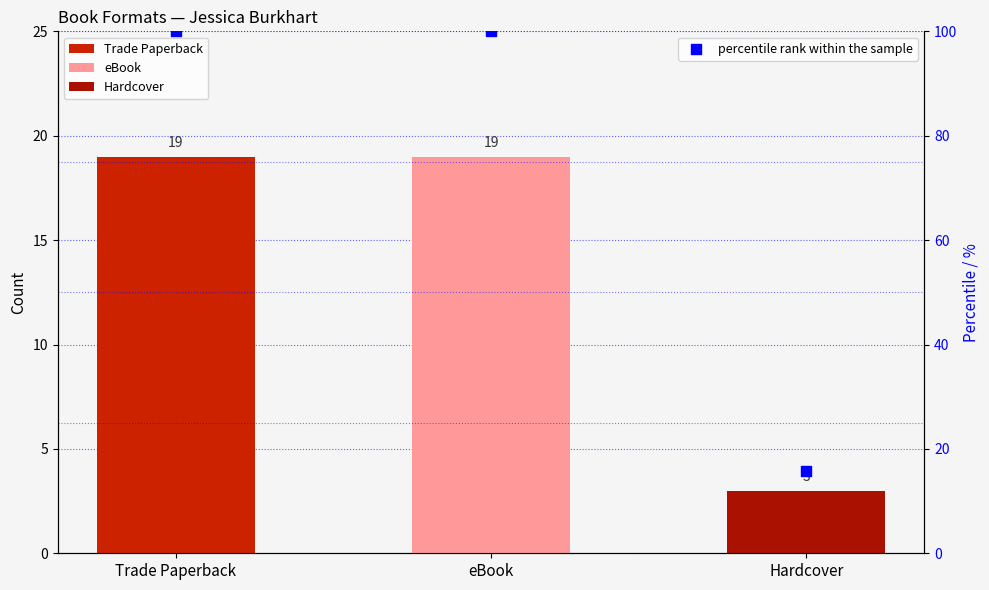

What is the change in value from Trade Paperback to Hardcover?

-84.2